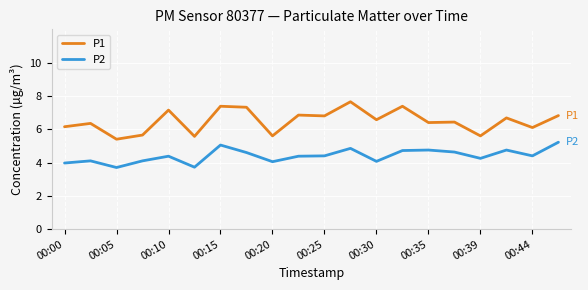

What is the difference between the maximum and minimum values in the P2 series?

1.5